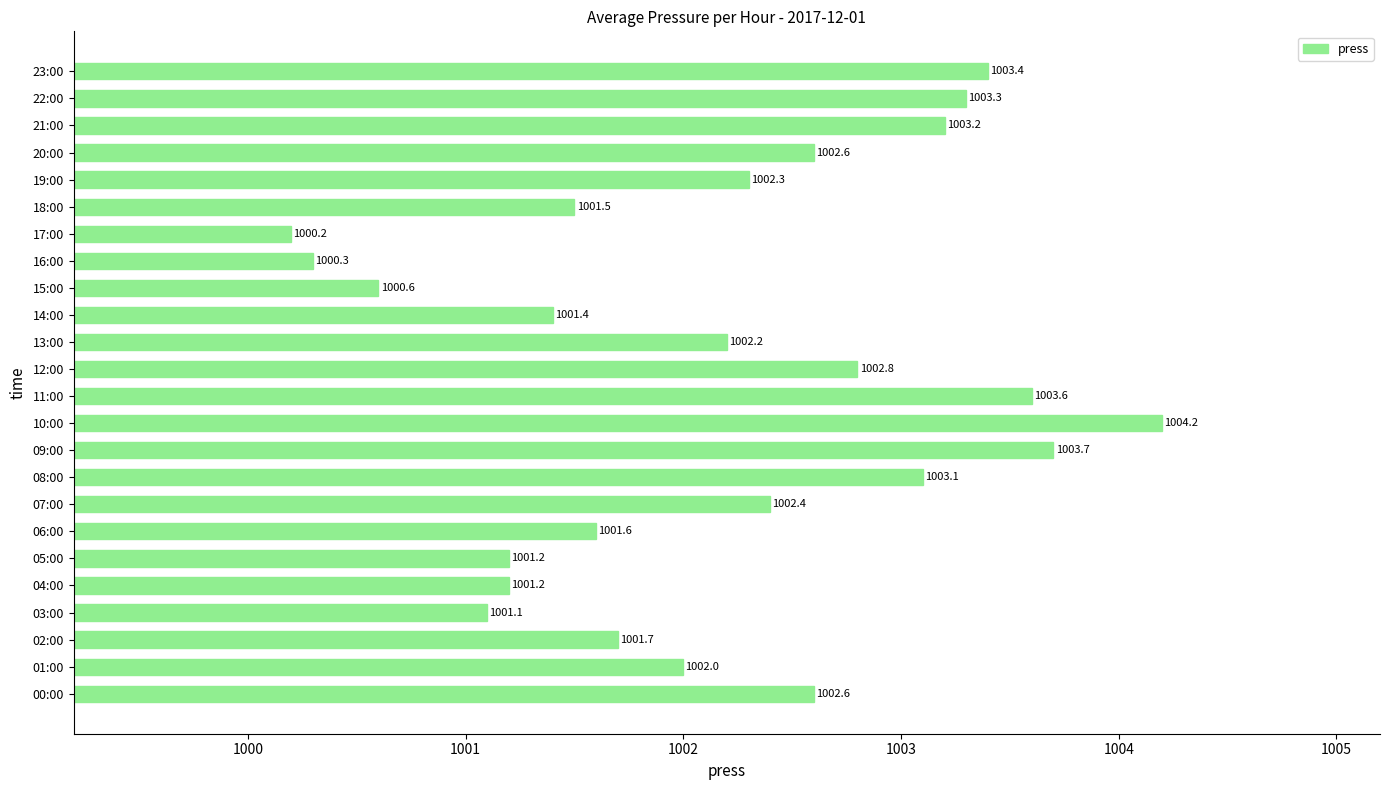

What is the difference between the maximum and minimum values?

4.0